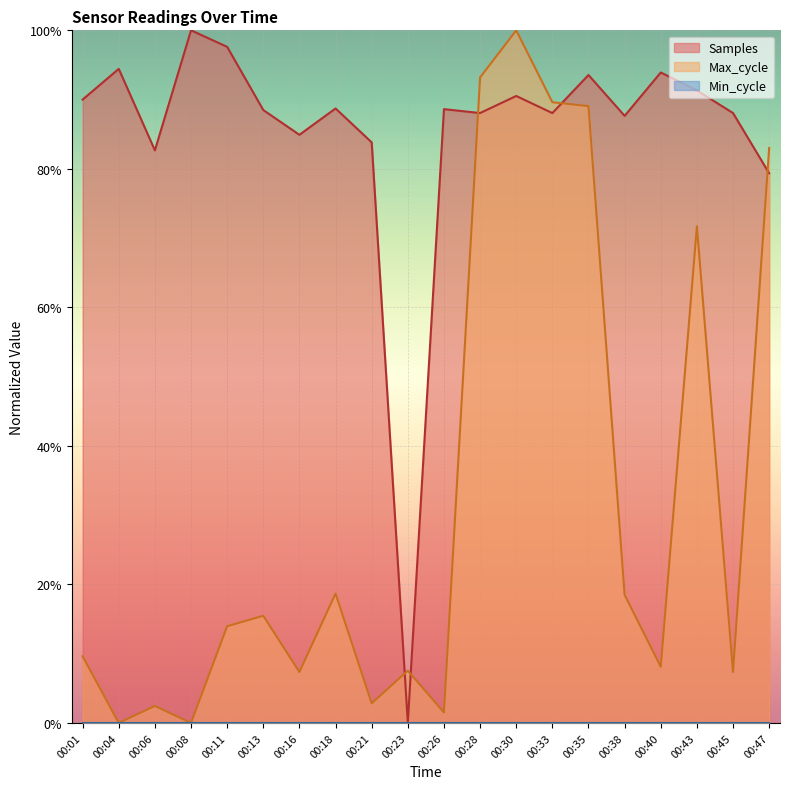

Which has a higher value, 00:35 or 00:23?

00:35